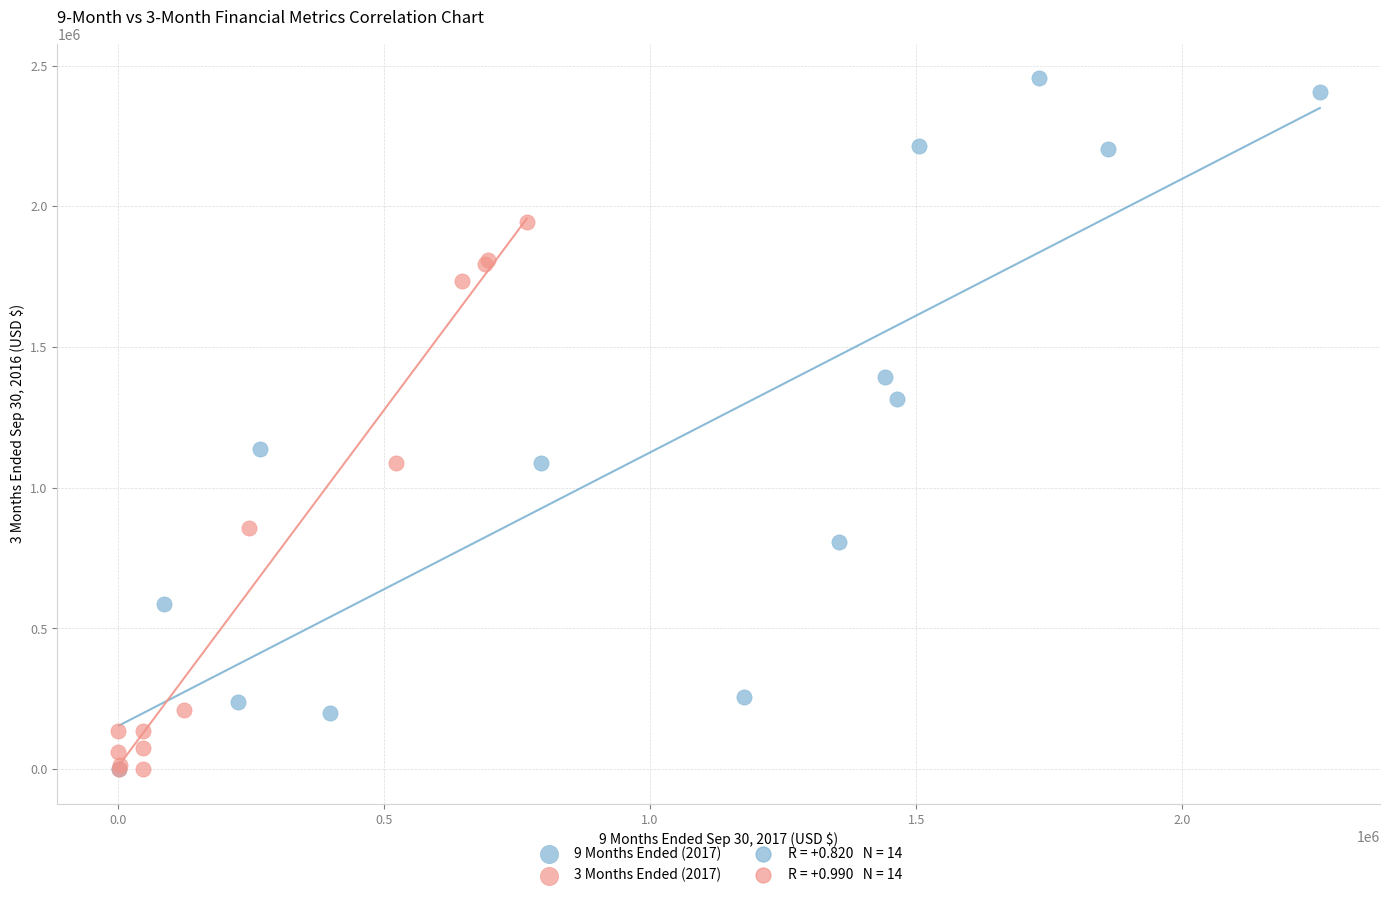

Which series has the widest spread of Y values?

9 Months Ended (2017)